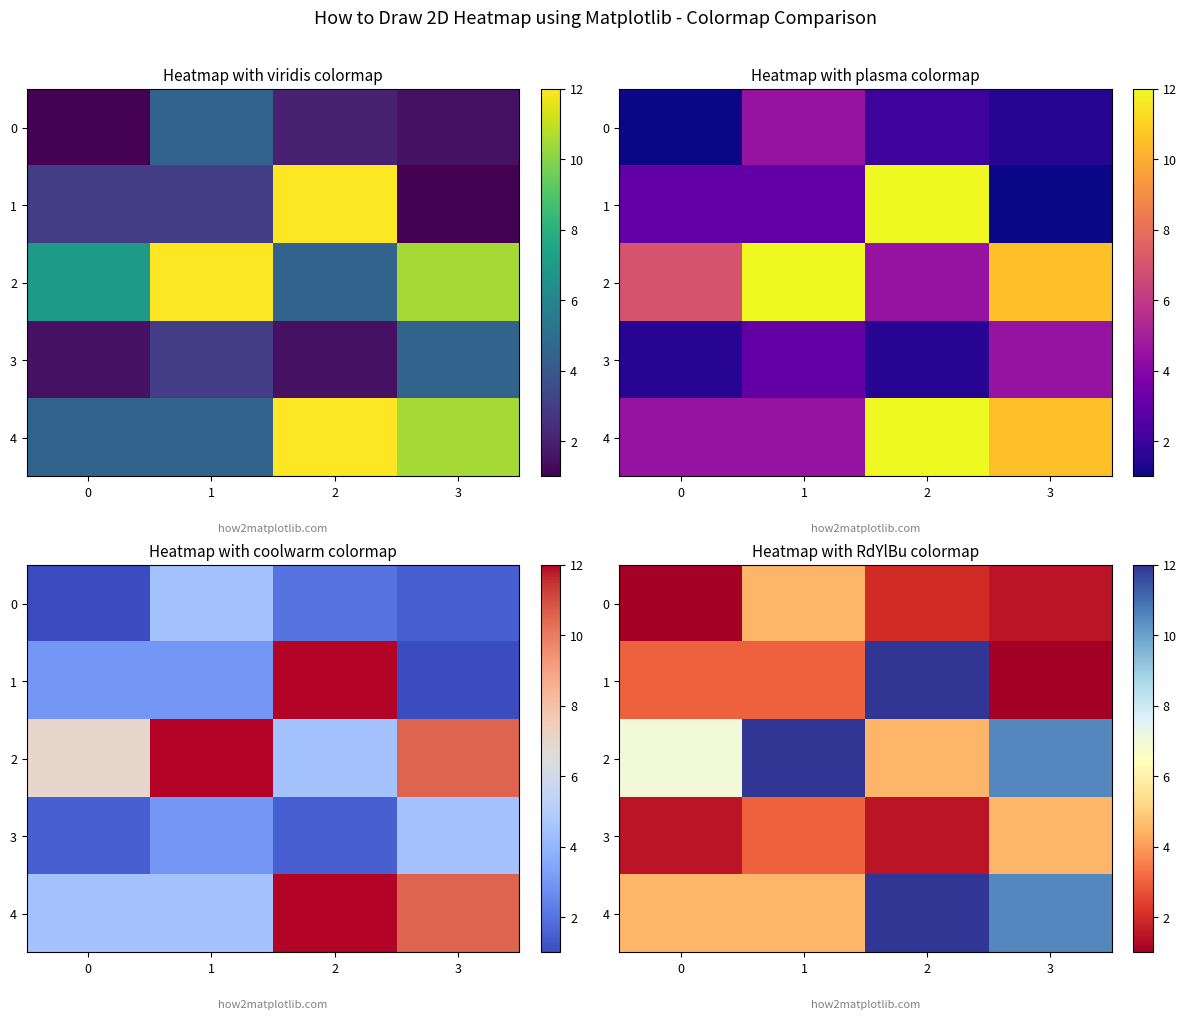

What is the difference between the second highest and minimum values in the 2 series?

6.0